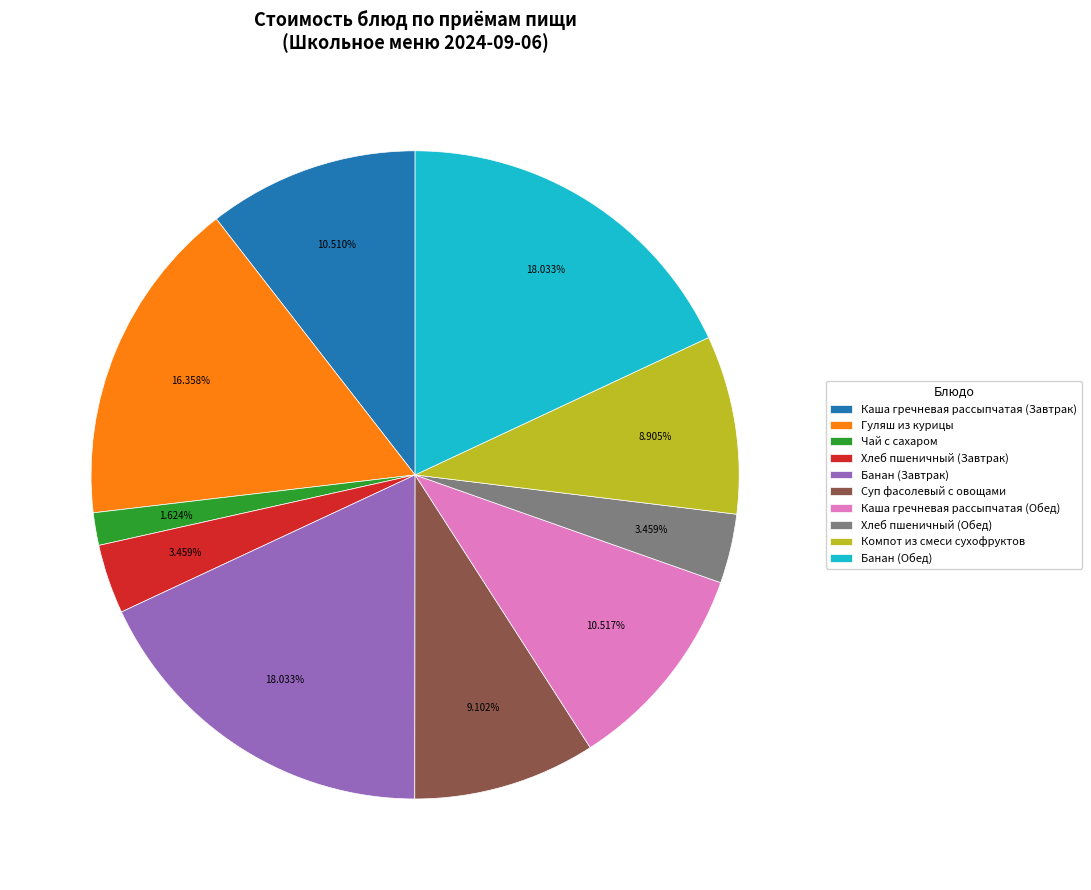

To the nearest percent, what percentage of the pie is Банан (Завтрак)?

18%